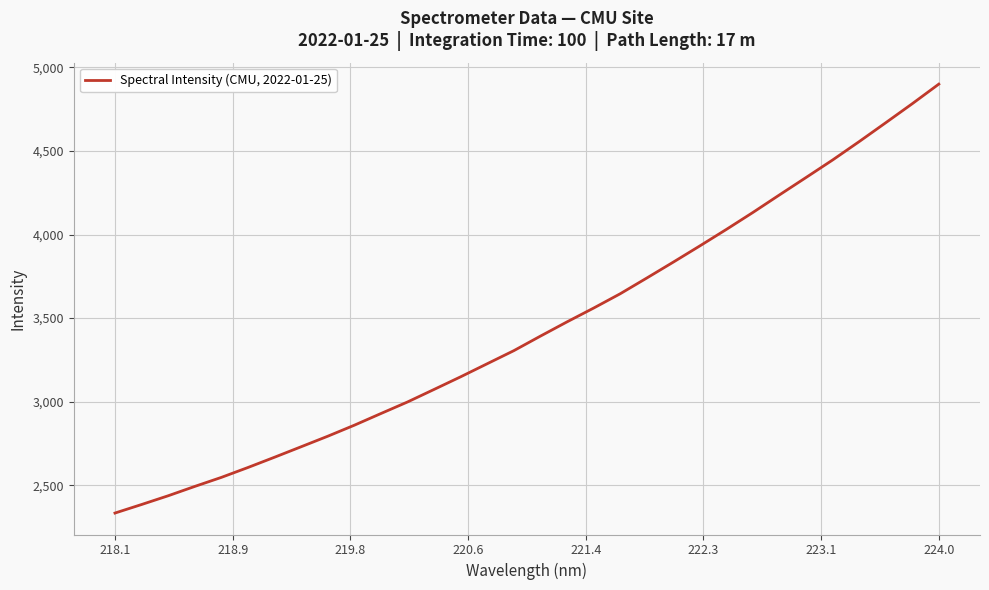

What is the maximum value shown in the chart?

4899.6